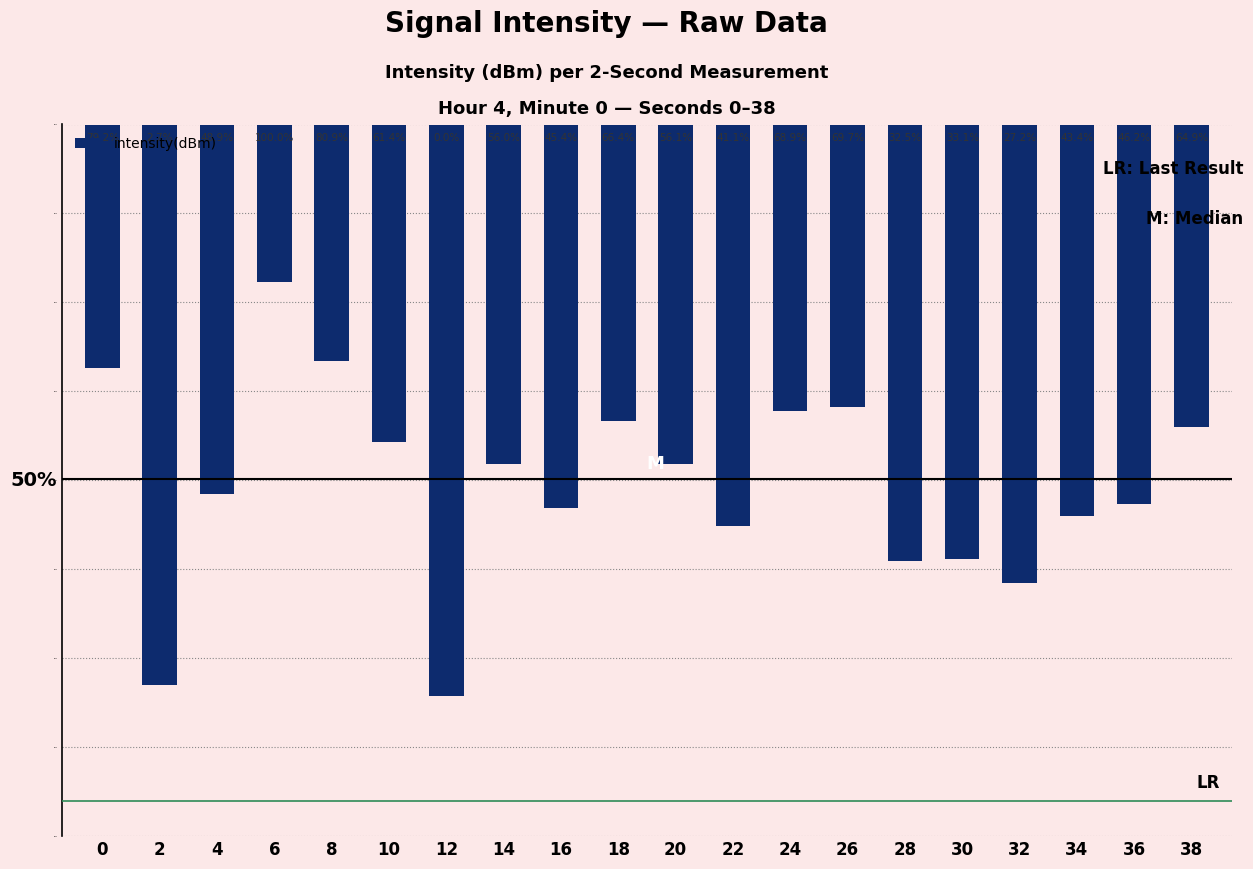

What is the sum of the values at 22 and 6?

-251.4